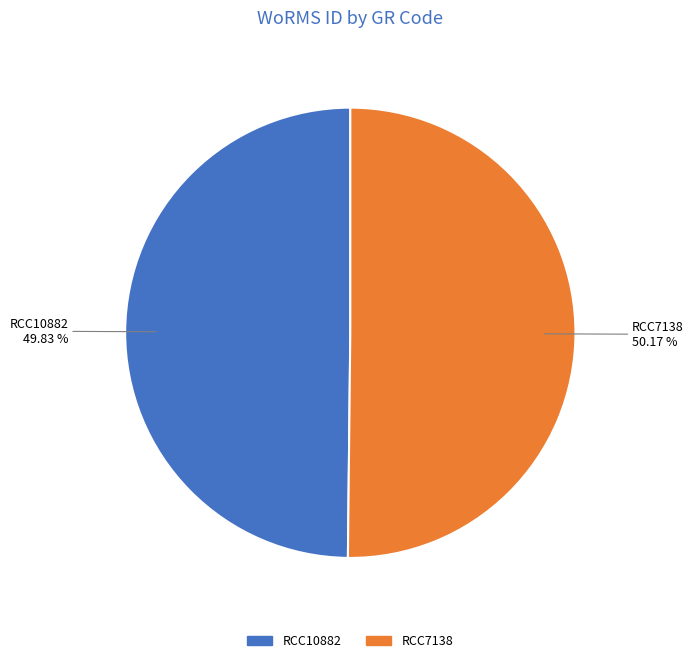

How many segments does this pie chart have?

2